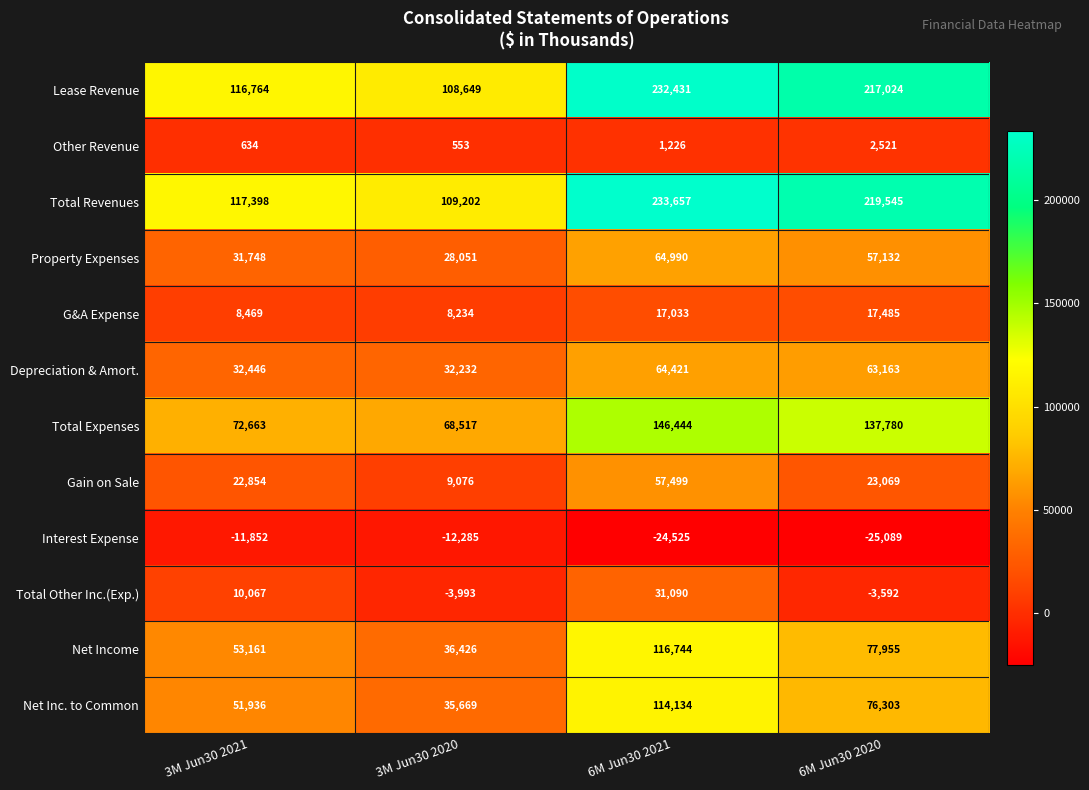

At which category is the sum across all series the highest?

6M Jun30 2021